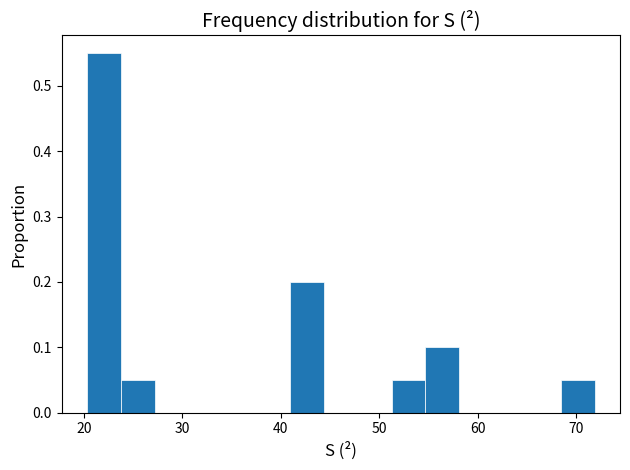

Around what value on the x-axis is the tallest bar? Give the approximate position of its centre, as read against the axis.

22